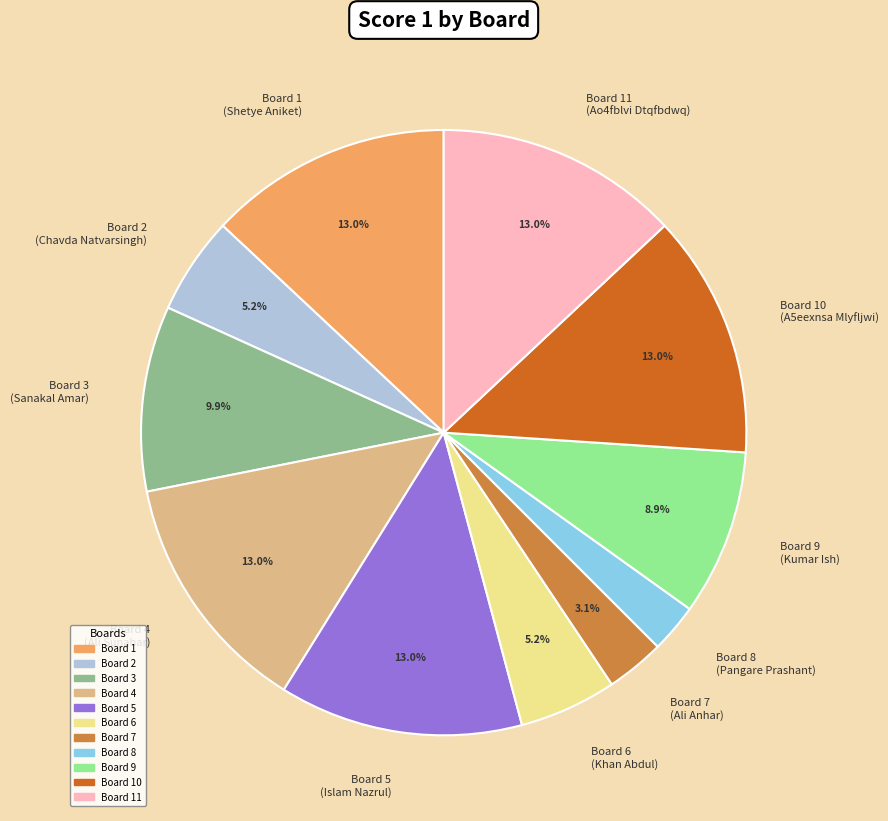

Does any single category account for the majority?

No